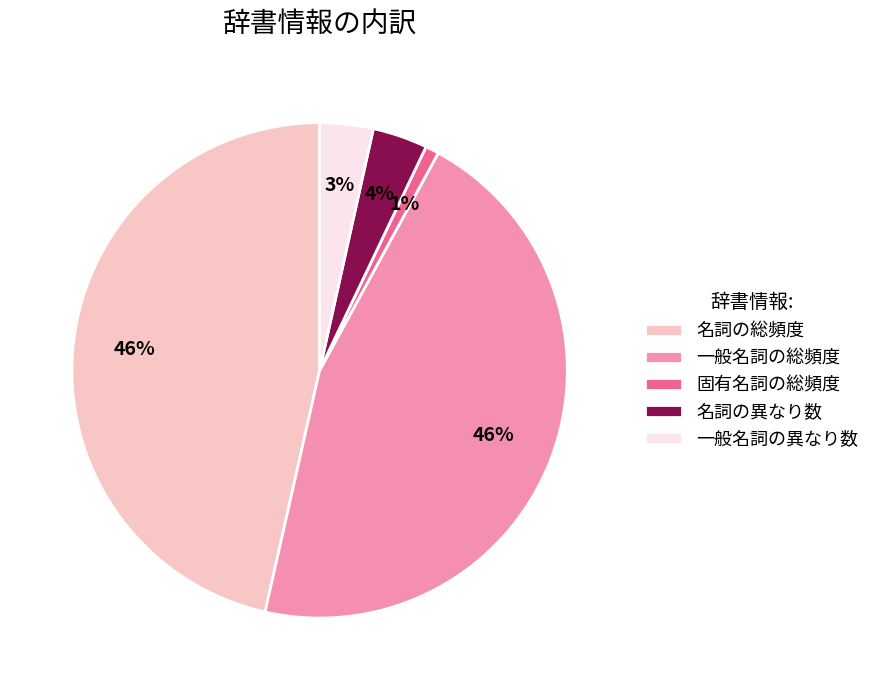

Count the number of slices in the pie.

5